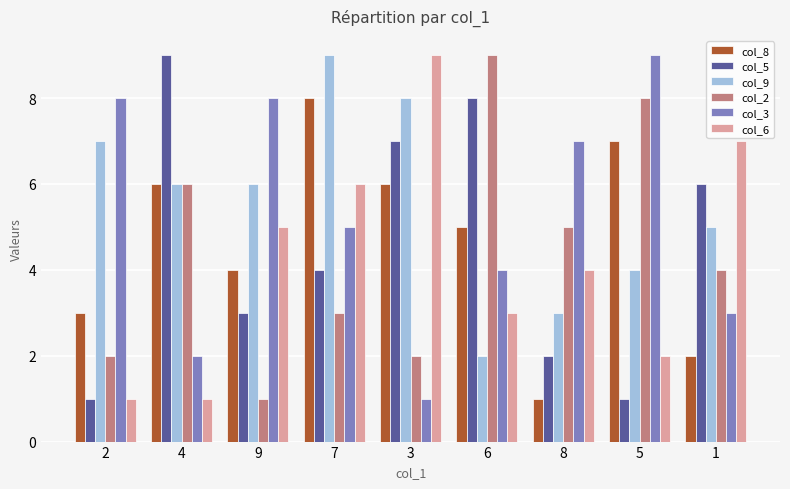

What is the value of the col_8 bar at the 5th from the left?

6